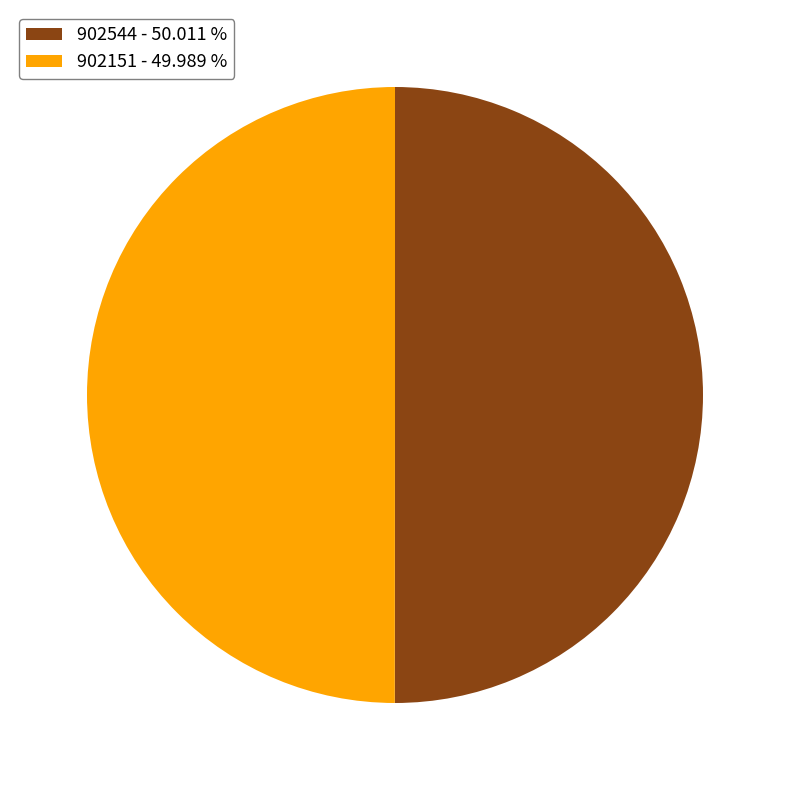

Is it true that 902151 is 44% of the pie?

False